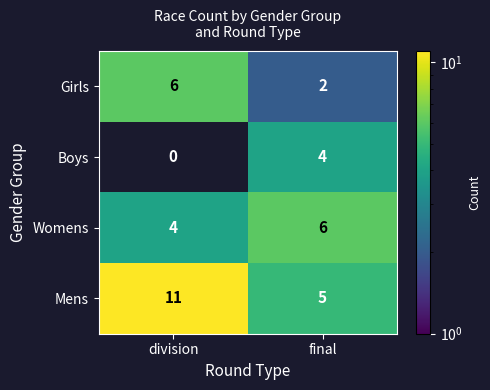

What is the sum of all Girls values?

8